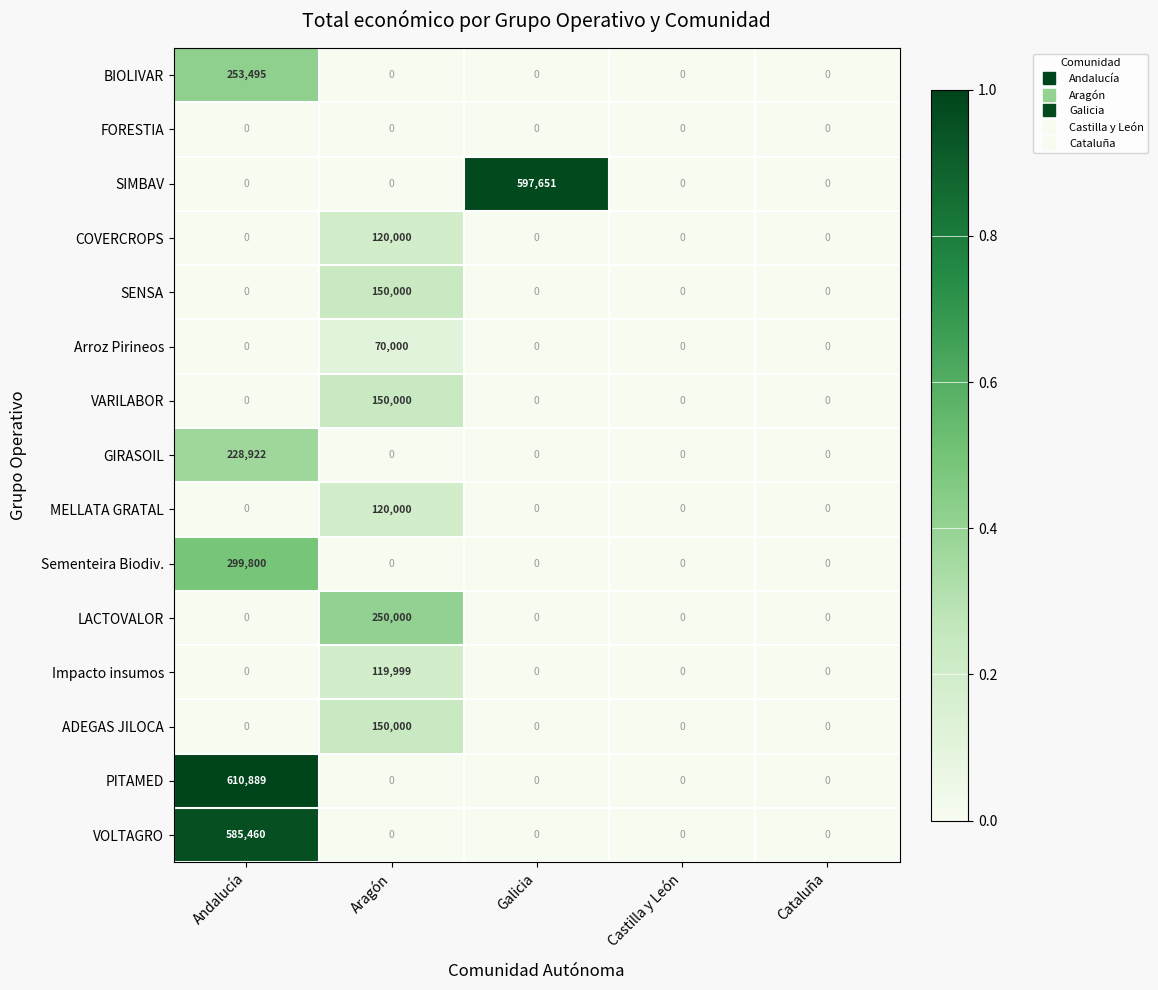

What is the spread (max minus min) of values at Andalucía?

610889